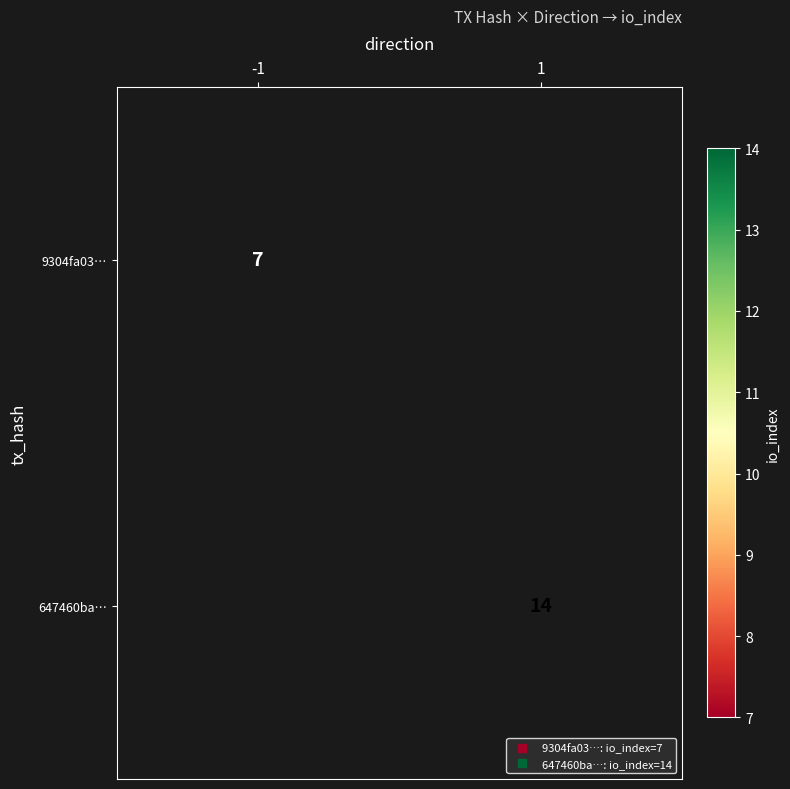

List the series in order of their overall mean, highest first.

9304fa03…, 647460ba…